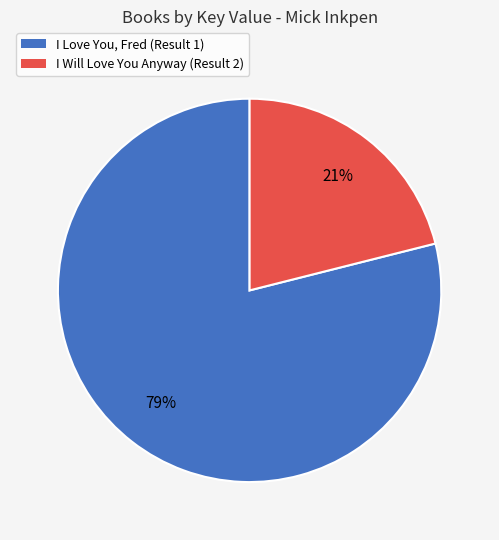

Combined, do I Will Love You Anyway (Result 2) and I Love You, Fred (Result 1) account for over 50%?

Yes